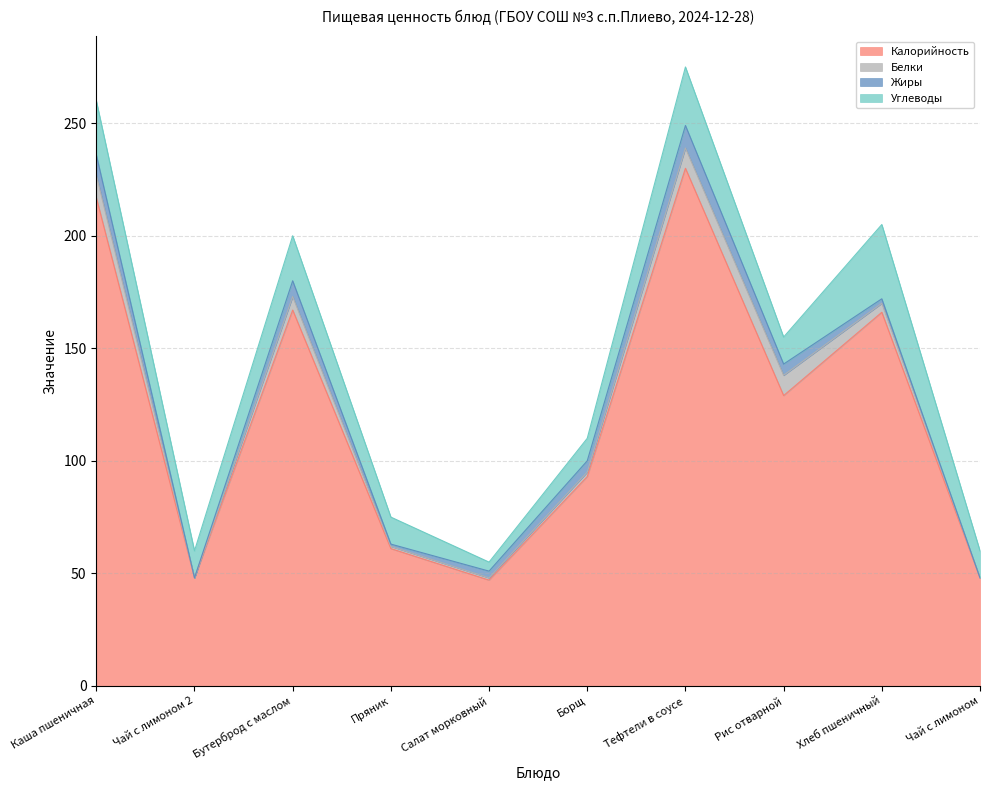

List the labels in order of Калорийность value, smallest first.

Салат морковный, Чай с лимоном 2, Чай с лимоном, Пряник, Борщ, Рис отварной, Хлеб пшеничный, Бутерброд с маслом, Каша пшеничная, Тефтели в соусе